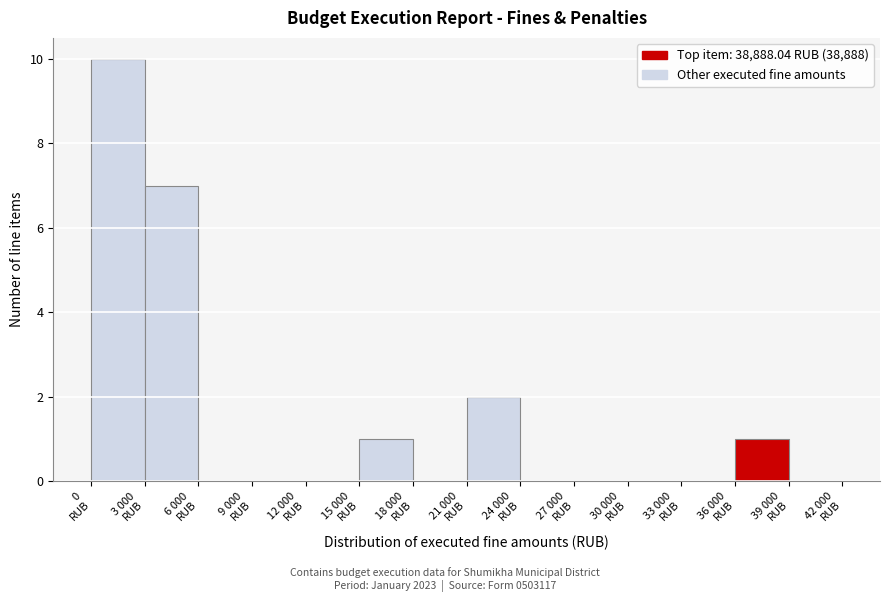

What is the maximum value shown in the chart?

10